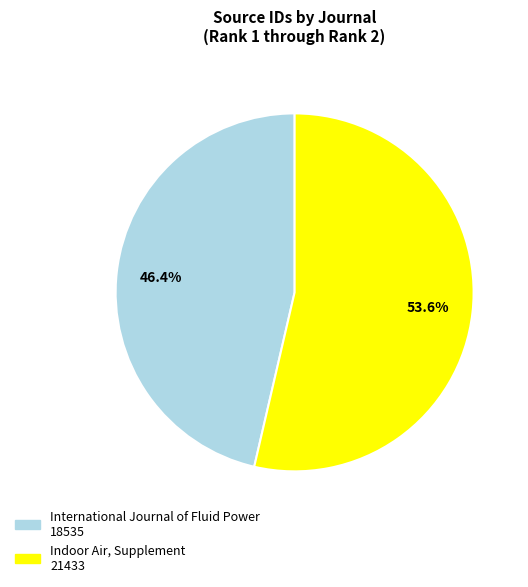

Count the number of slices in the pie.

2